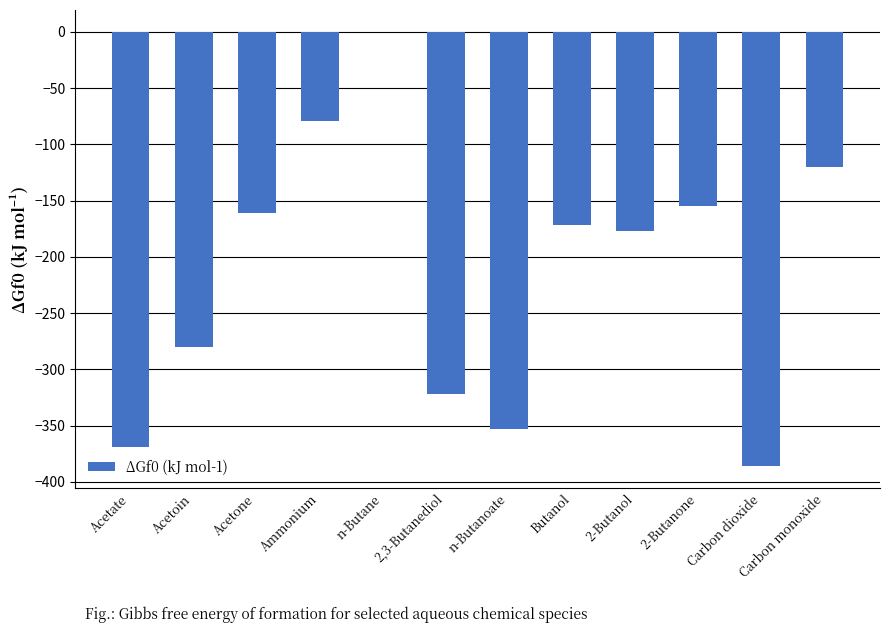

Reading left to right, transcribe all the data shown in this chart.

Acetate=-369.4	Acetoin=-280.0	Acetone=-161.2	Ammonium=-79.4	n-Butane=0.1	2,3-Butanediol=-322.0	n-Butanoate=-352.6	Butanol=-171.8	2-Butanol=-176.7	2-Butanone=-154.6	Carbon dioxide=-386.0	Carbon monoxide=-119.9